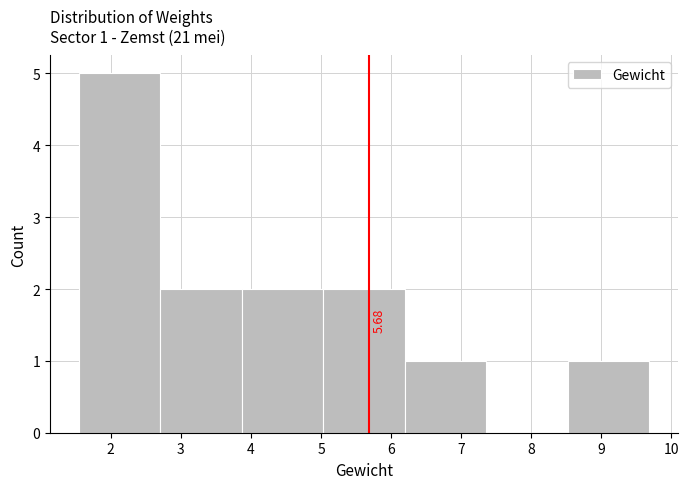

Which range on the x-axis has the tallest bar?

1.5 to 2.7